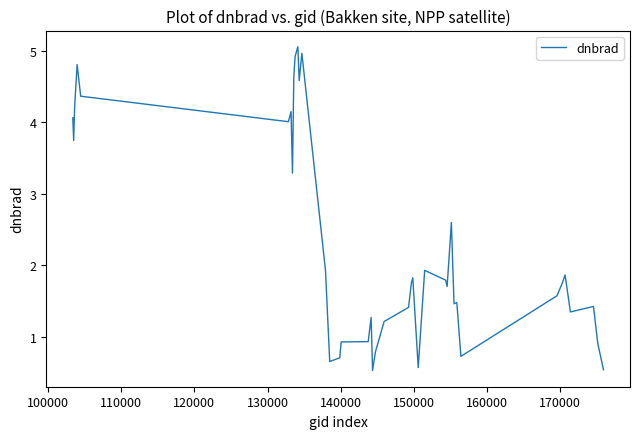

What is the difference between the maximum and minimum values?

4.5